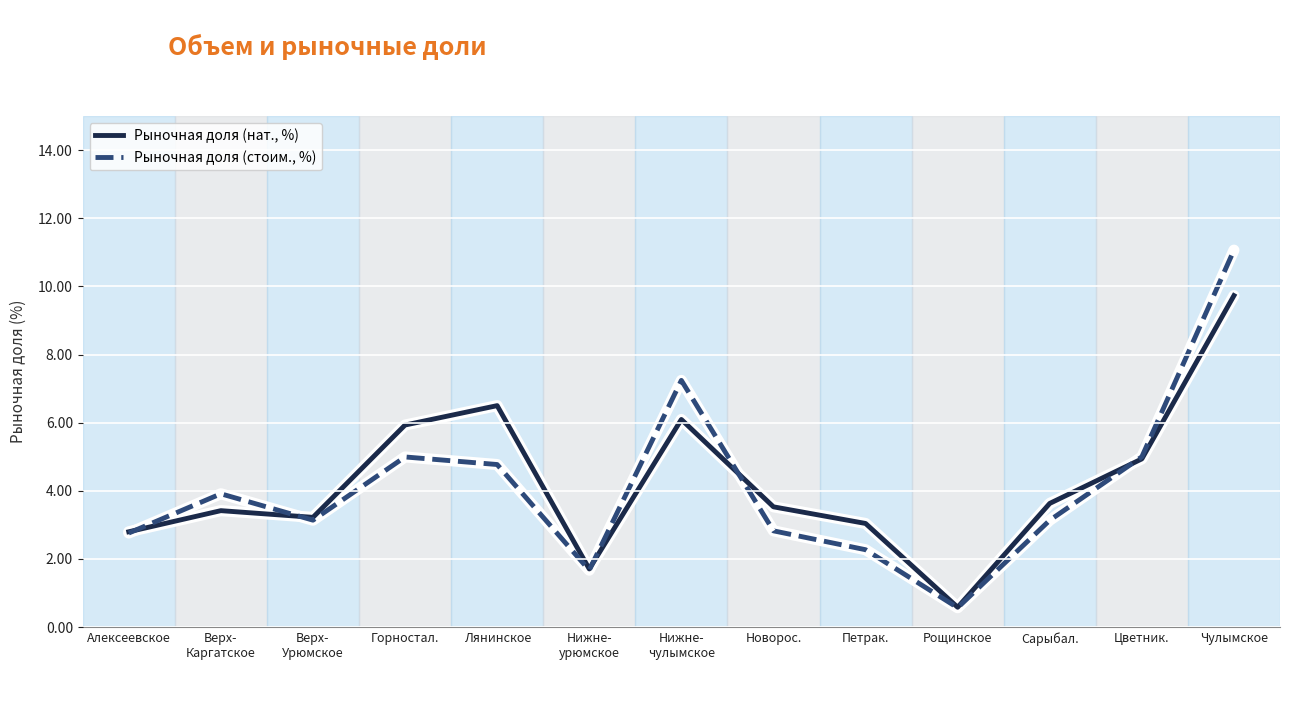

What is the difference between the second highest and second lowest values in the Рыночная доля (нат., %) series?

4.8